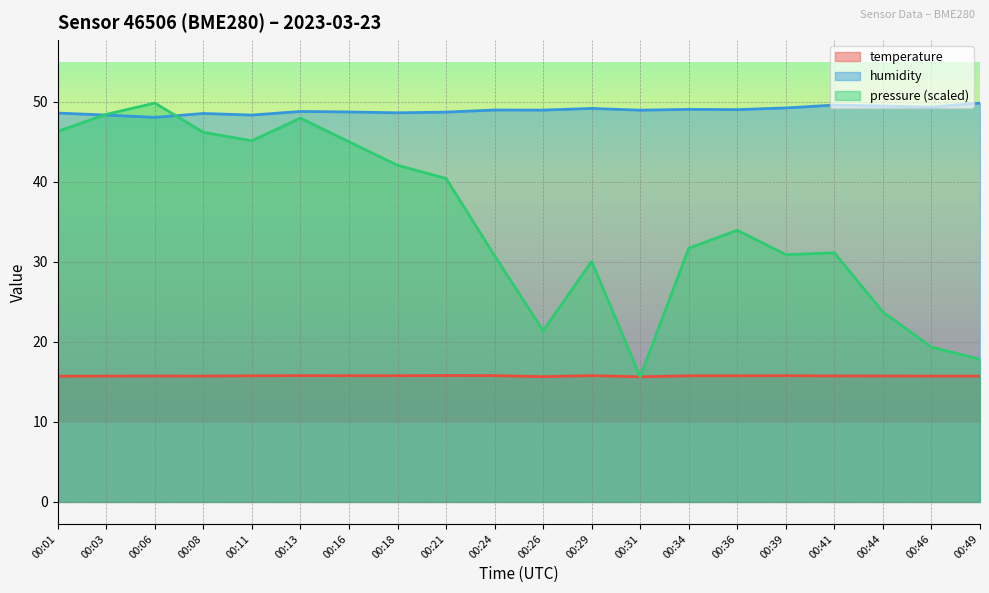

Is it true that humidity equals 66.2 at 00:21?

False